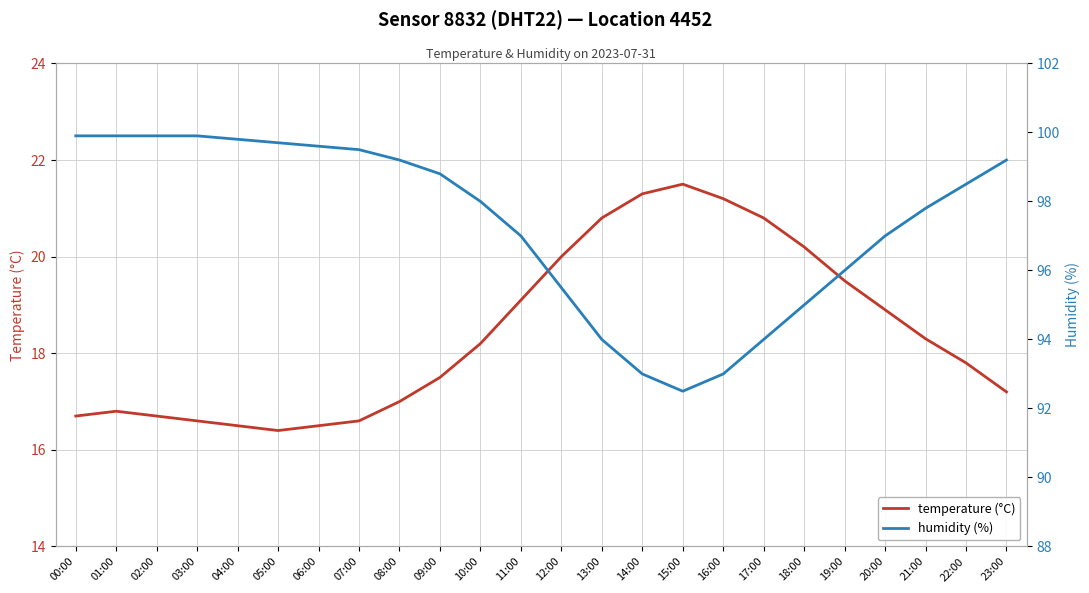

True or false: temperature (°C) and humidity (%) cross at least once.

False